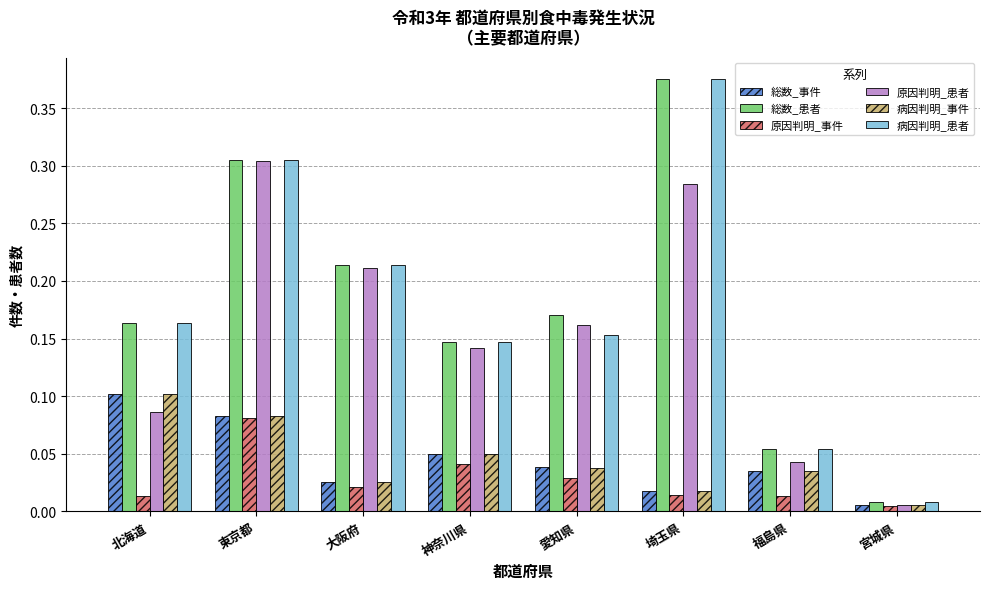

Which category has the highest value across all series?

埼玉県